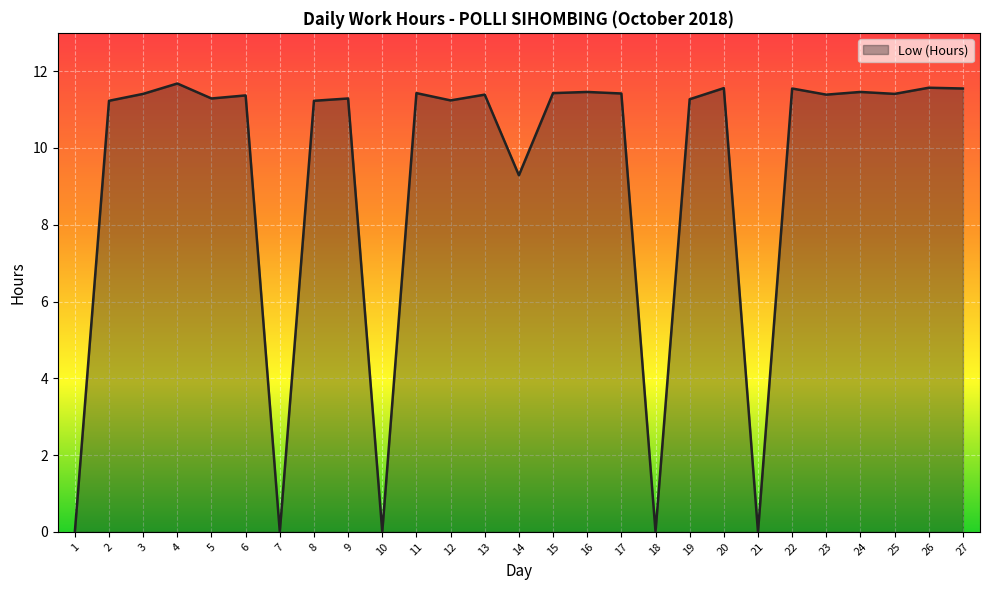

Is it true that the value at 13 is 11.4?

True